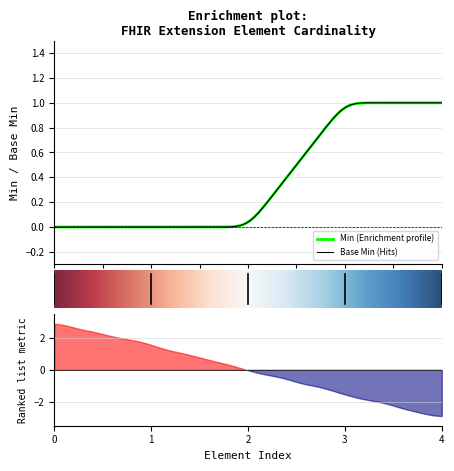

Which series has the widest spread of values?

Min